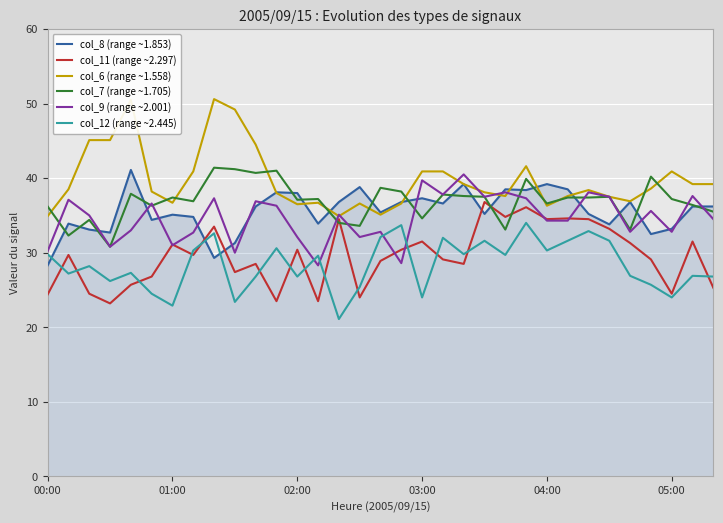

Which series has the largest total across all categories?

col_6 (range ~1.558)